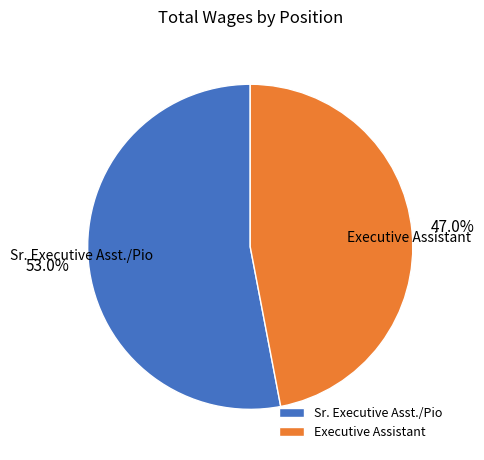

Which slice represents more than half of the pie?

Sr. Executive Asst./Pio